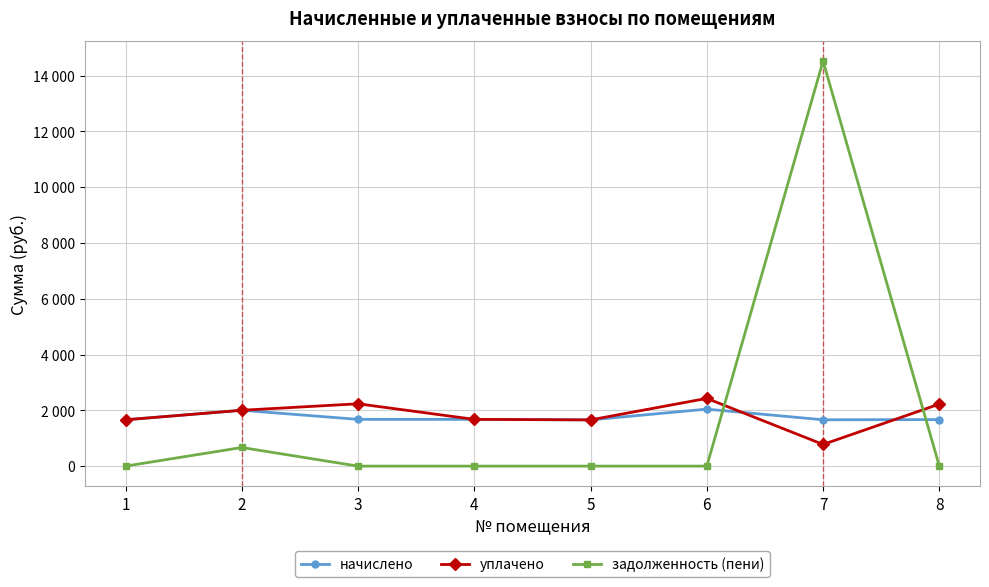

What is the value of the начислено point at the 2nd from the left?

2001.6